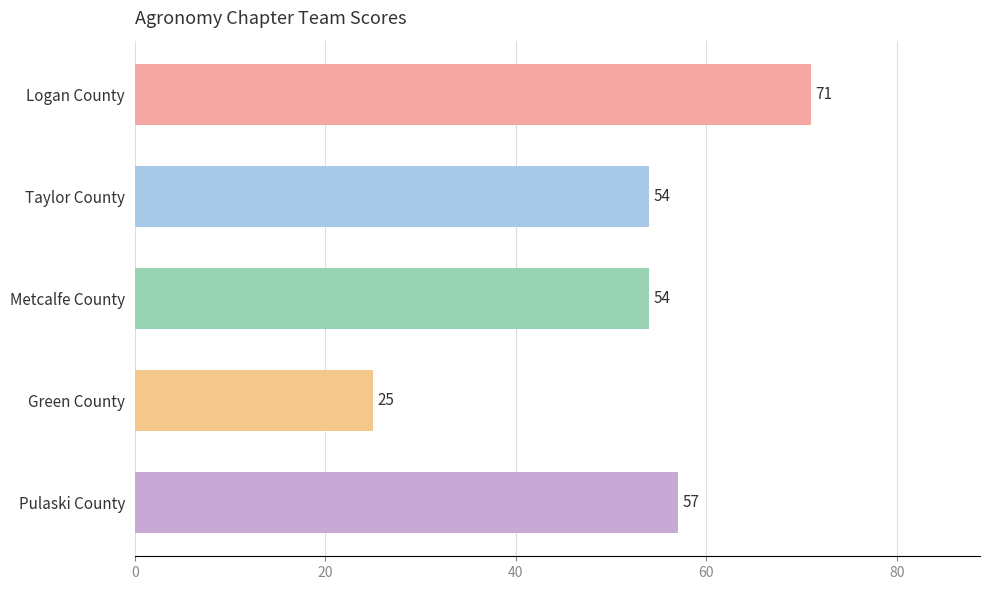

True or false: the data shows 57 at Pulaski County.

True